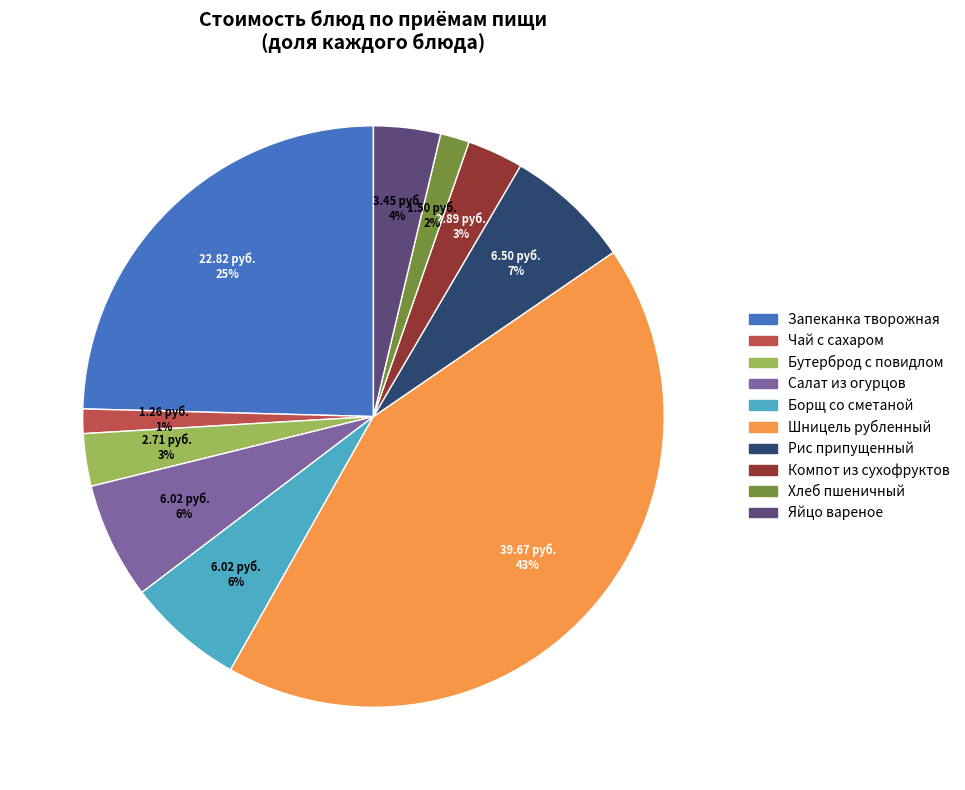

Is there a majority slice in this chart?

No